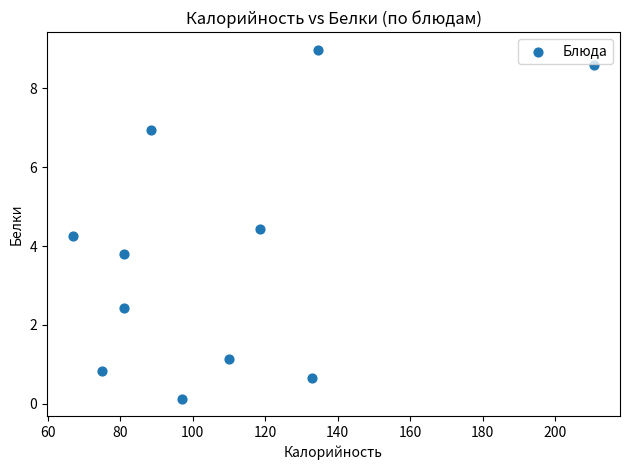

What is the range of X values (max minus min)?

143.8